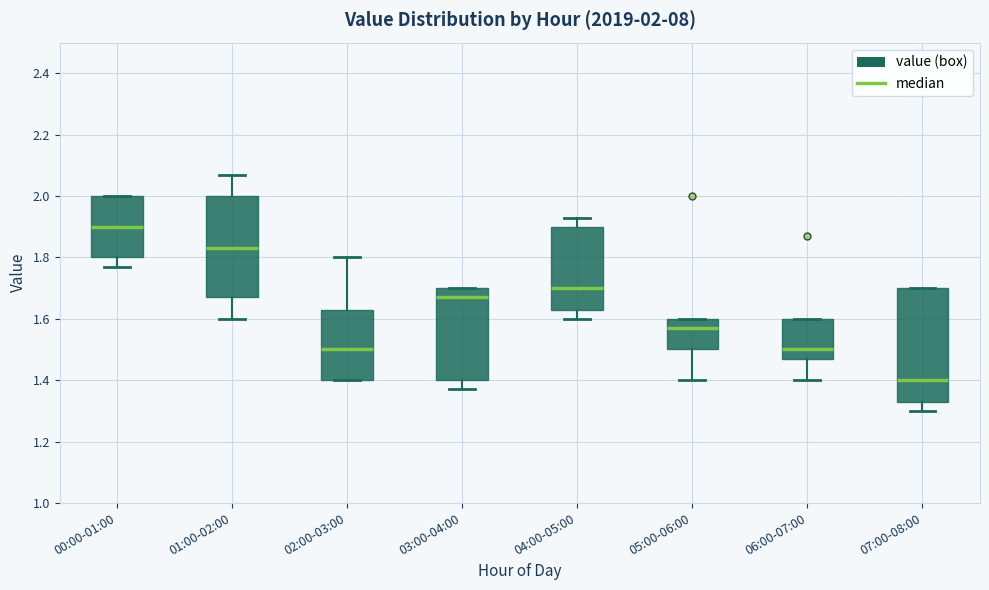

Which box's median line is the lowest?

07:00-08:00